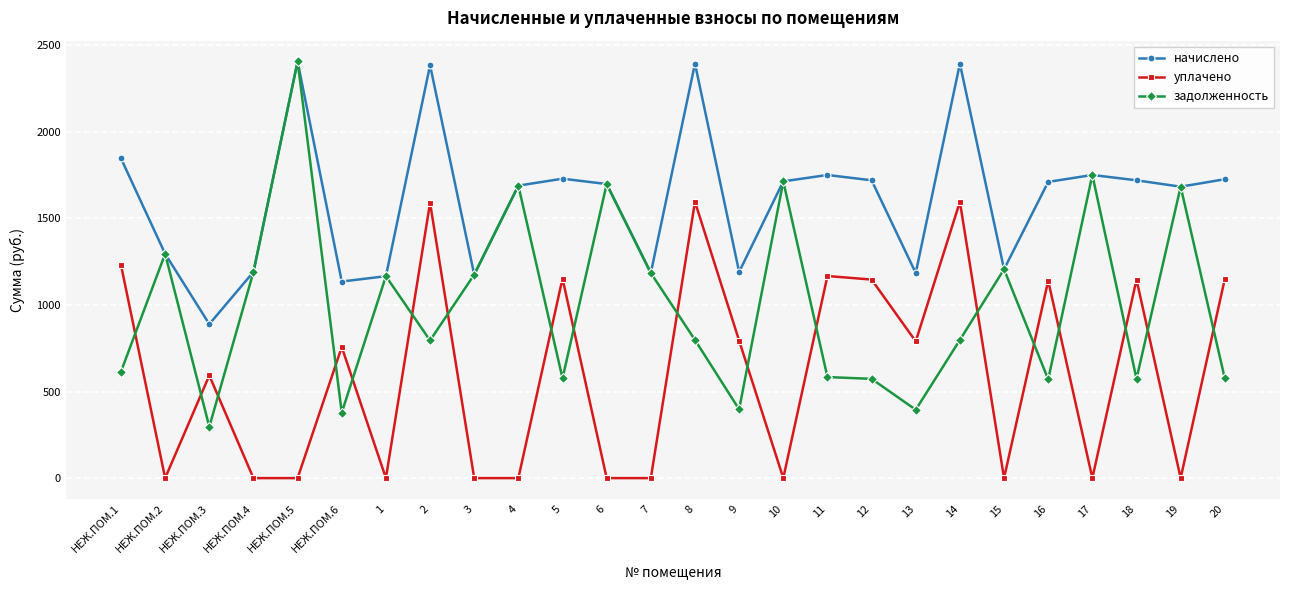

Rank the series by their average value, from highest to lowest.

начислено, задолженность, уплачено